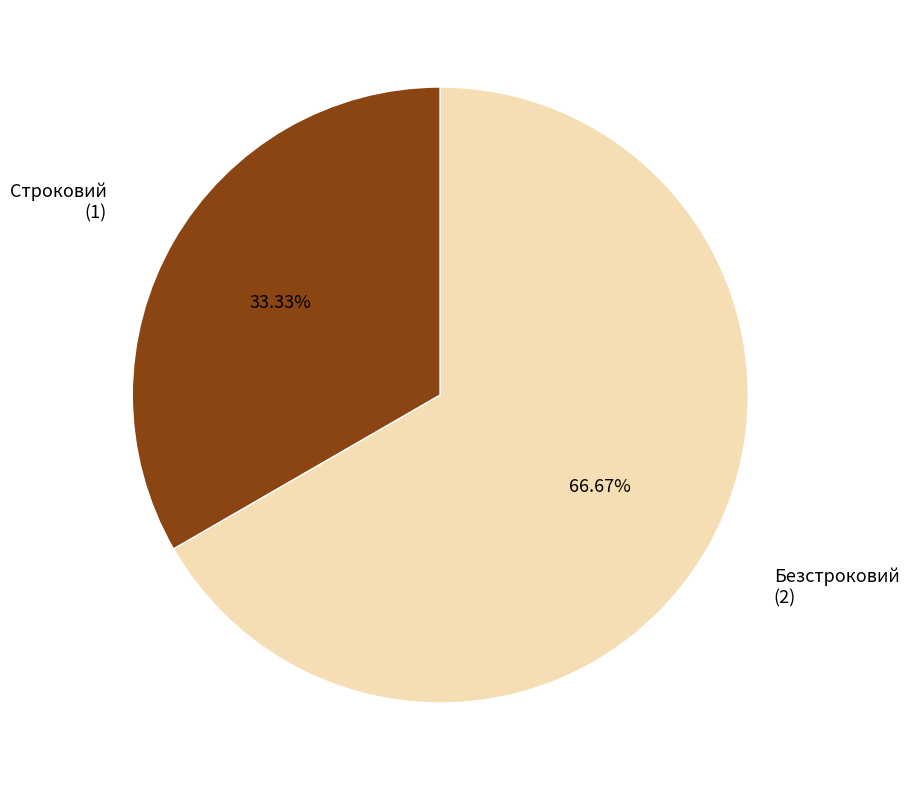

Is there any slice that represents more than half of the pie?

Yes